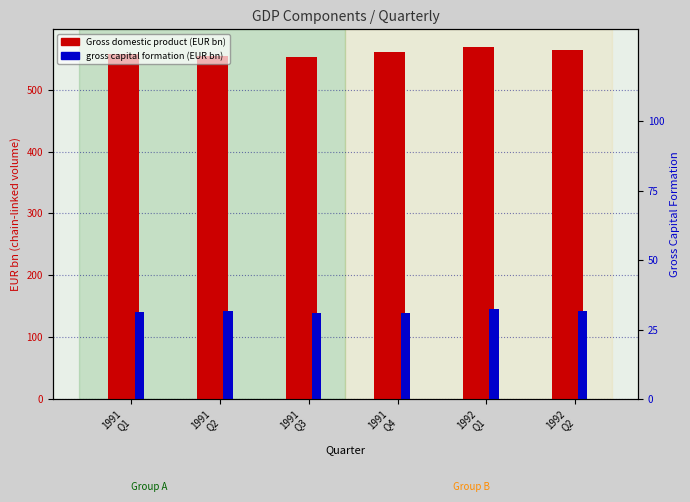

The gross capital formation series shows 144.9 at 1992
Q1. True or false?

True